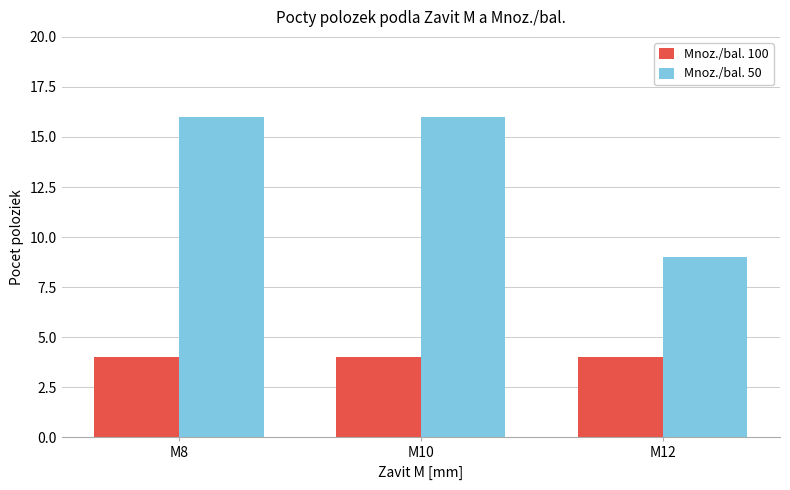

Are the bars grouped side by side (vs. stacked)?

Yes